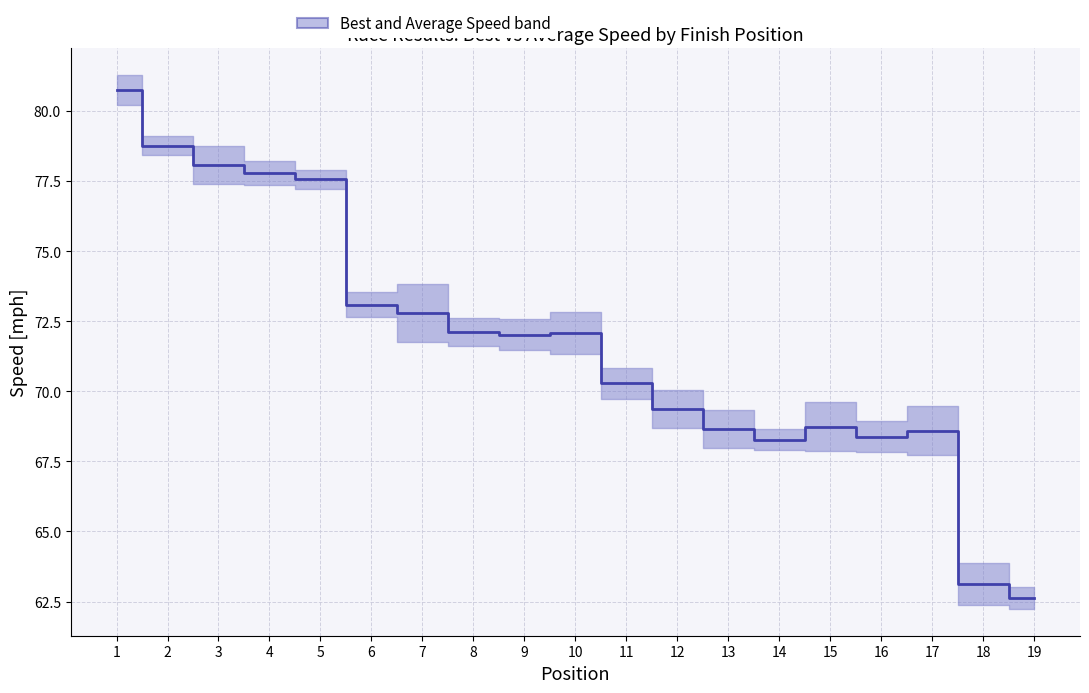

At which category does the data reach its first local valley?

9